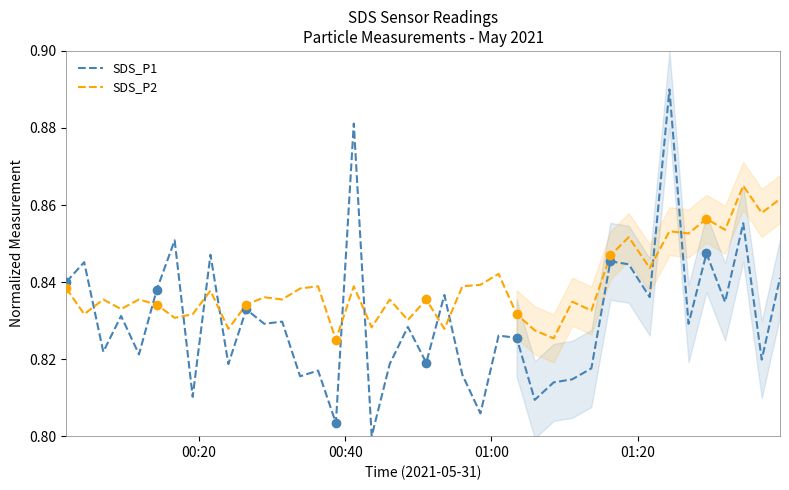

What is the value of the SDS_P2 point at the 37th from the left?

0.9